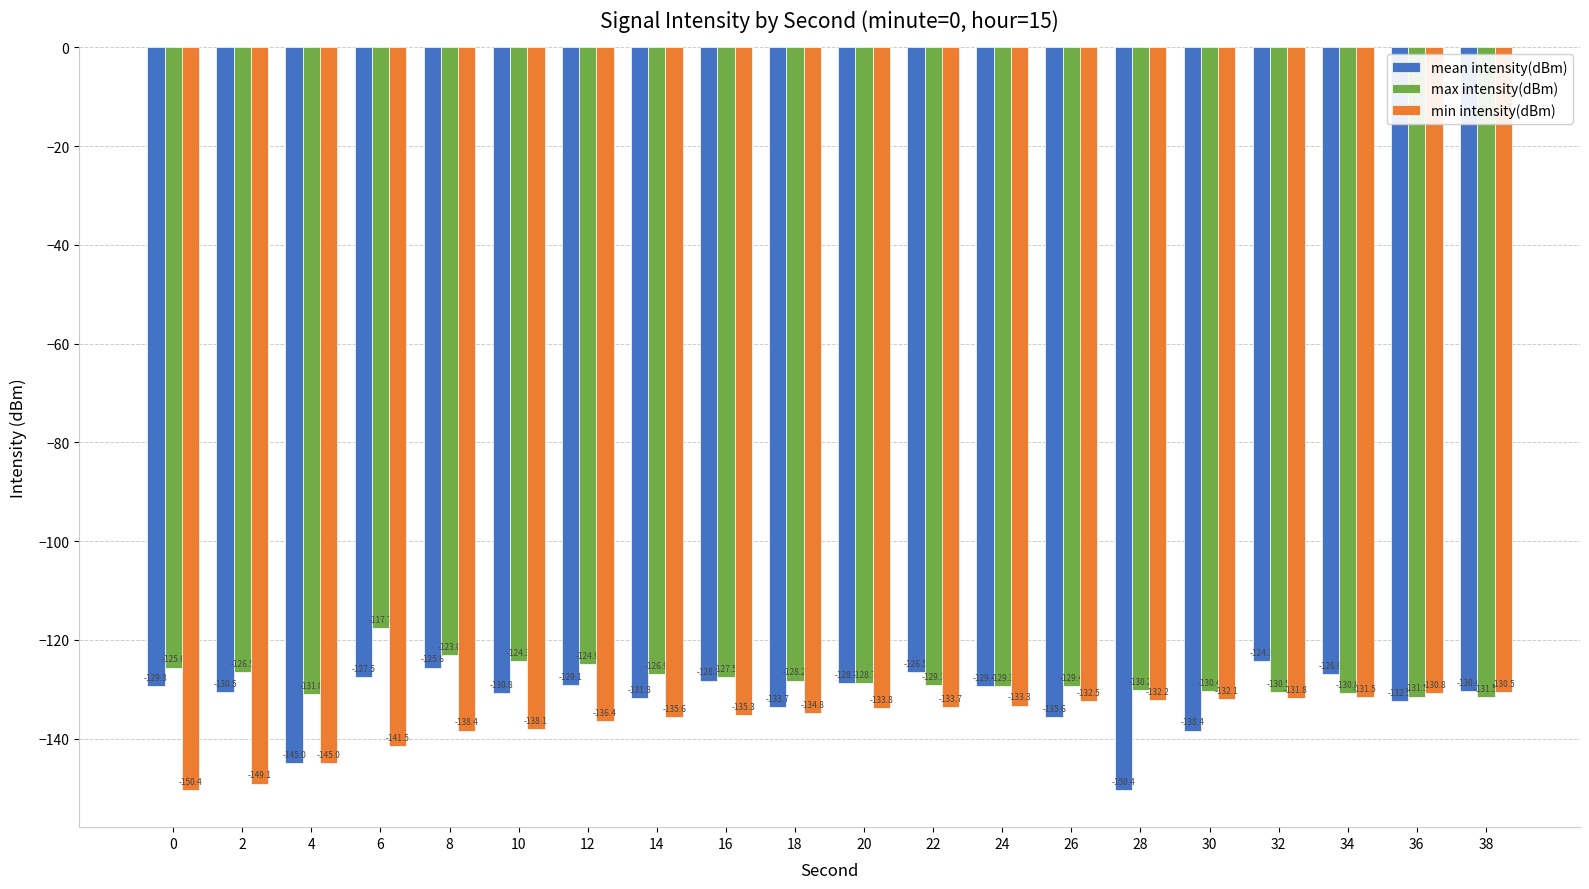

Reading left to right, what are all the values shown in this chart?

mean intensity(dBm): 0=-129.3	2=-130.5	4=-145.0	6=-127.5	8=-125.6	10=-130.8	12=-129.1	14=-131.8	16=-128.2	18=-133.7	20=-128.7	22=-126.5	24=-129.4	26=-135.6	28=-150.4	30=-138.4	32=-124.3	34=-126.9	36=-132.5	38=-130.4
max intensity(dBm): 0=-125.6	2=-126.5	4=-131.0	6=-117.7	8=-123.0	10=-124.3	12=-124.9	14=-126.9	16=-127.5	18=-128.2	20=-128.7	22=-129.1	24=-129.3	26=-129.4	28=-130.2	30=-130.4	32=-130.5	34=-130.8	36=-131.5	38=-131.5
min intensity(dBm): 0=-150.4	2=-149.1	4=-145.0	6=-141.5	8=-138.4	10=-138.1	12=-136.4	14=-135.6	16=-135.3	18=-134.8	20=-133.8	22=-133.7	24=-133.3	26=-132.5	28=-132.2	30=-132.1	32=-131.8	34=-131.5	36=-130.8	38=-130.5